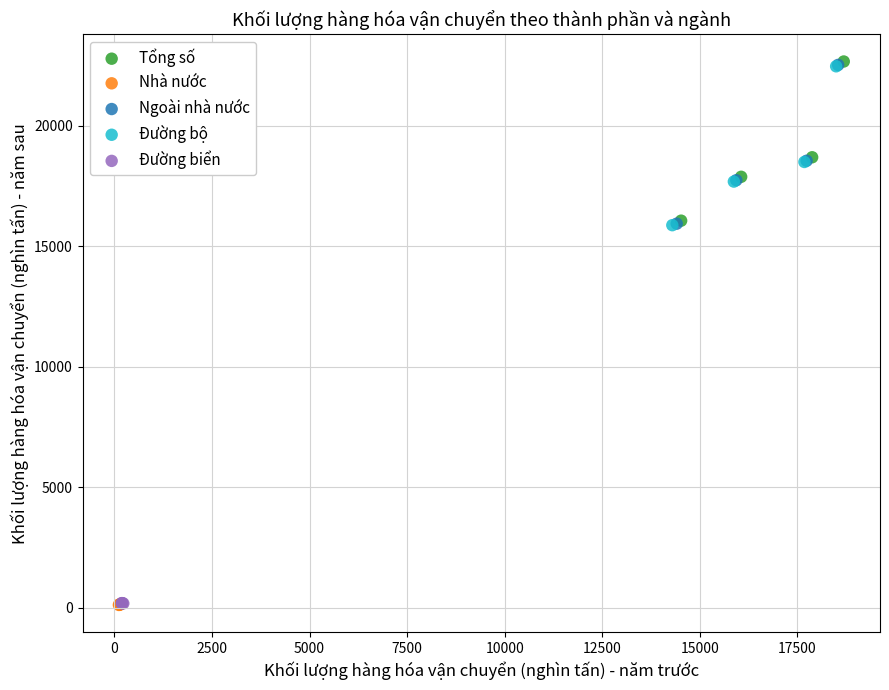

Which series has the largest Y range (max minus min)?

Tổng số